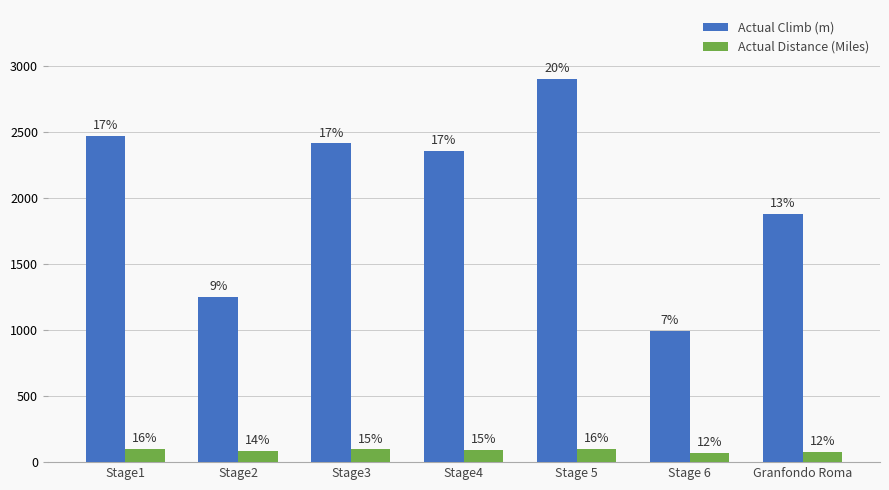

What are all the series names shown in the legend?

Actual Climb (m), Actual Distance (Miles)